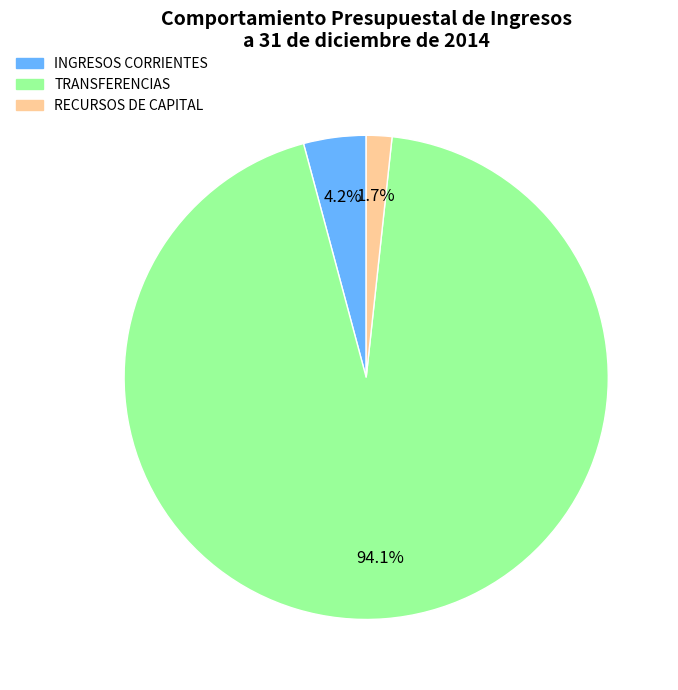

Approximately how many times larger is the value at RECURSOS DE CAPITAL compared to INGRESOS CORRIENTES?

0.4